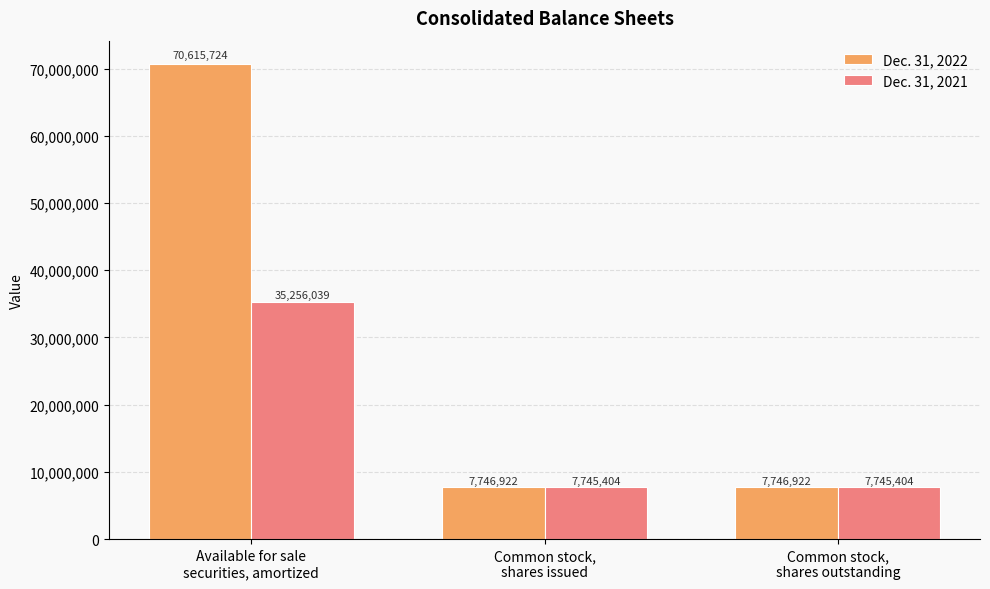

At how many categories does at least one series exceed 10006072?

1